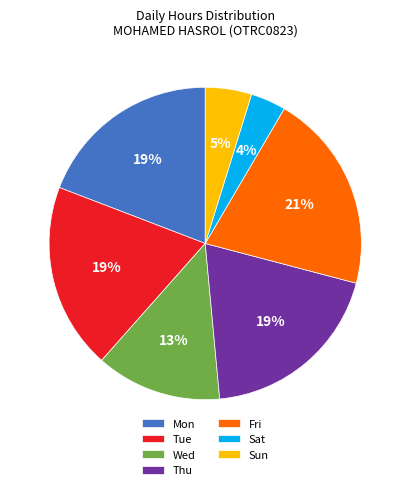

Is there a majority slice in this chart?

No